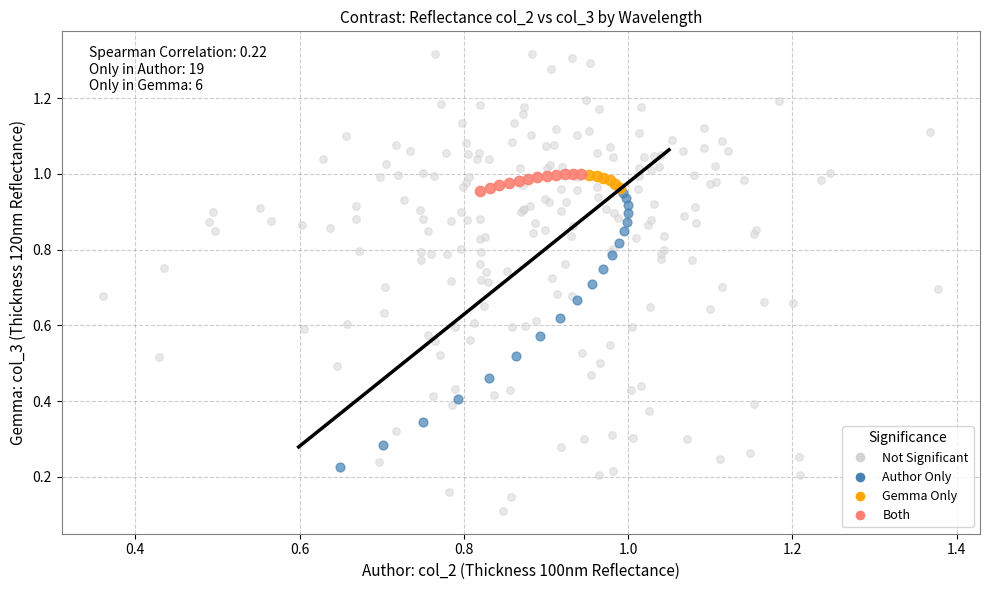

Which series reaches the maximum Y coordinate?

Not Significant